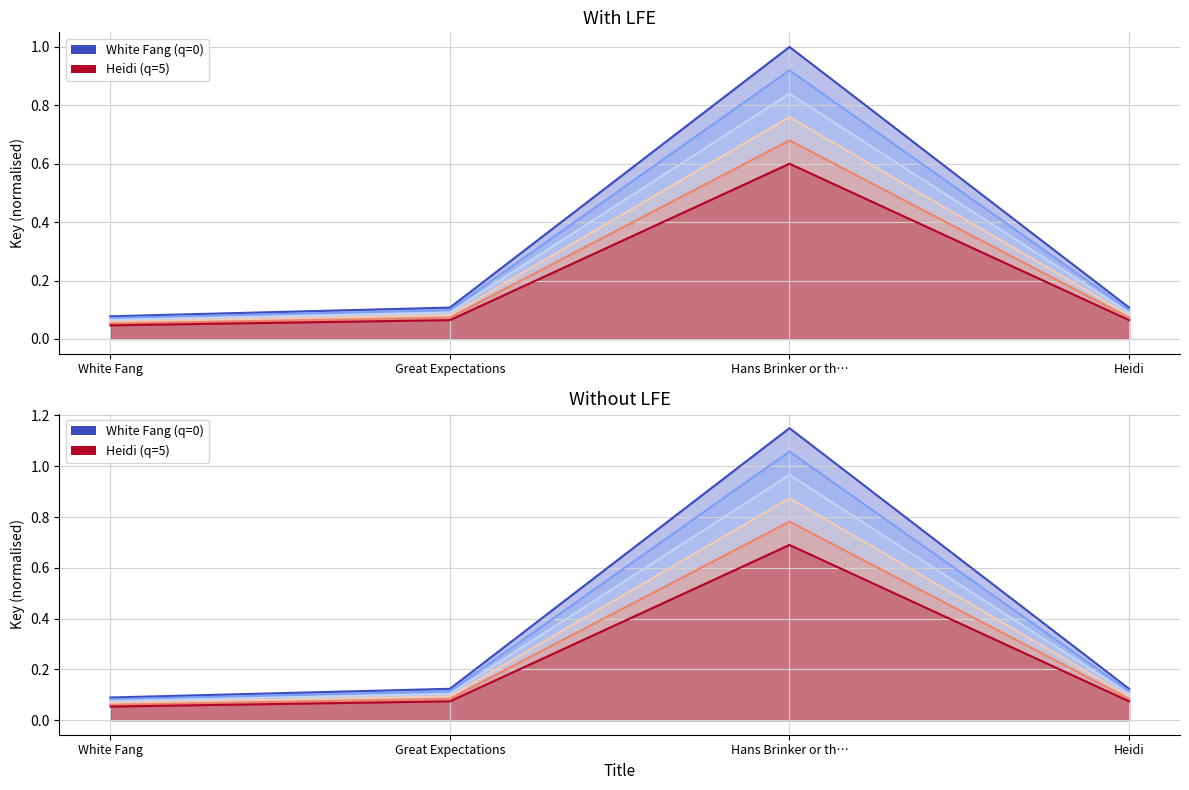

What is the value of the curve 5 point at the 3rd from the left?

0.7